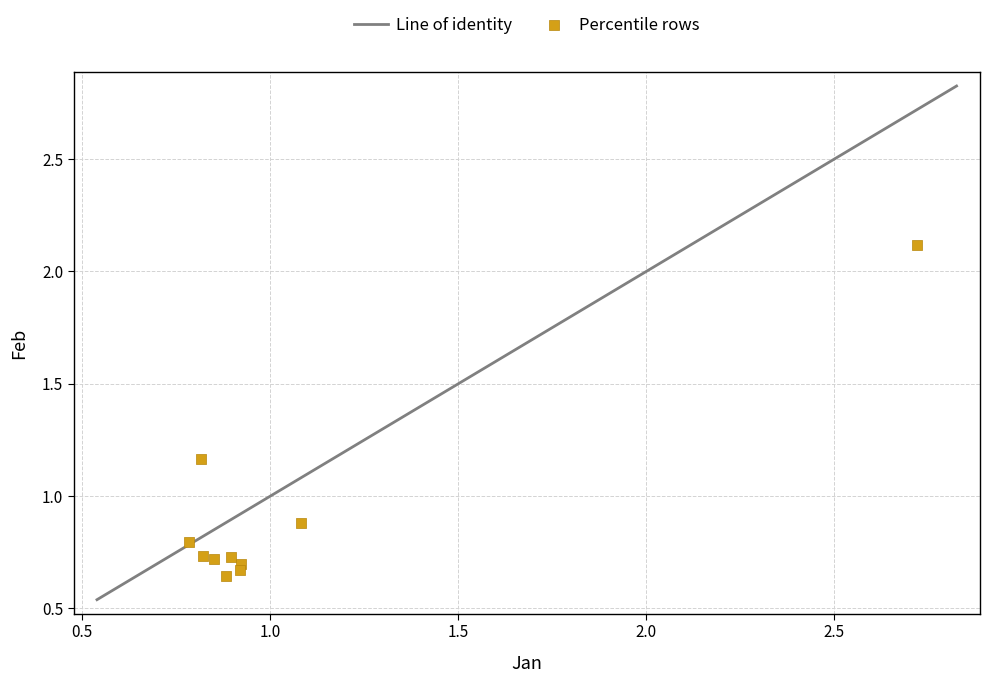

What is the average Y value?

0.9